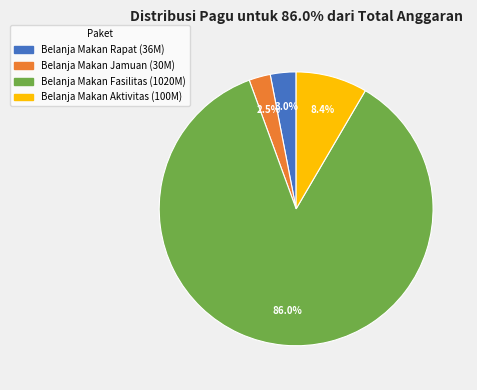

How many segments does this pie chart have?

4